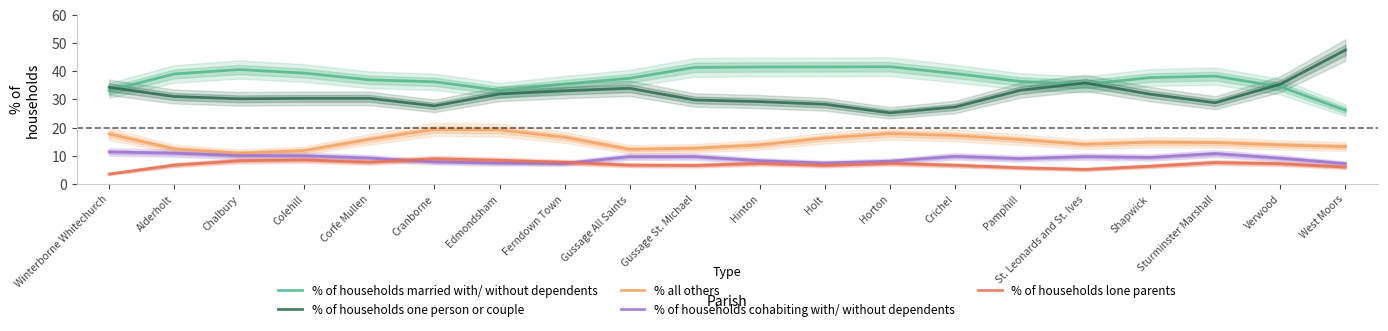

How many interior local peaks does the % of households one person or couple series have?

3